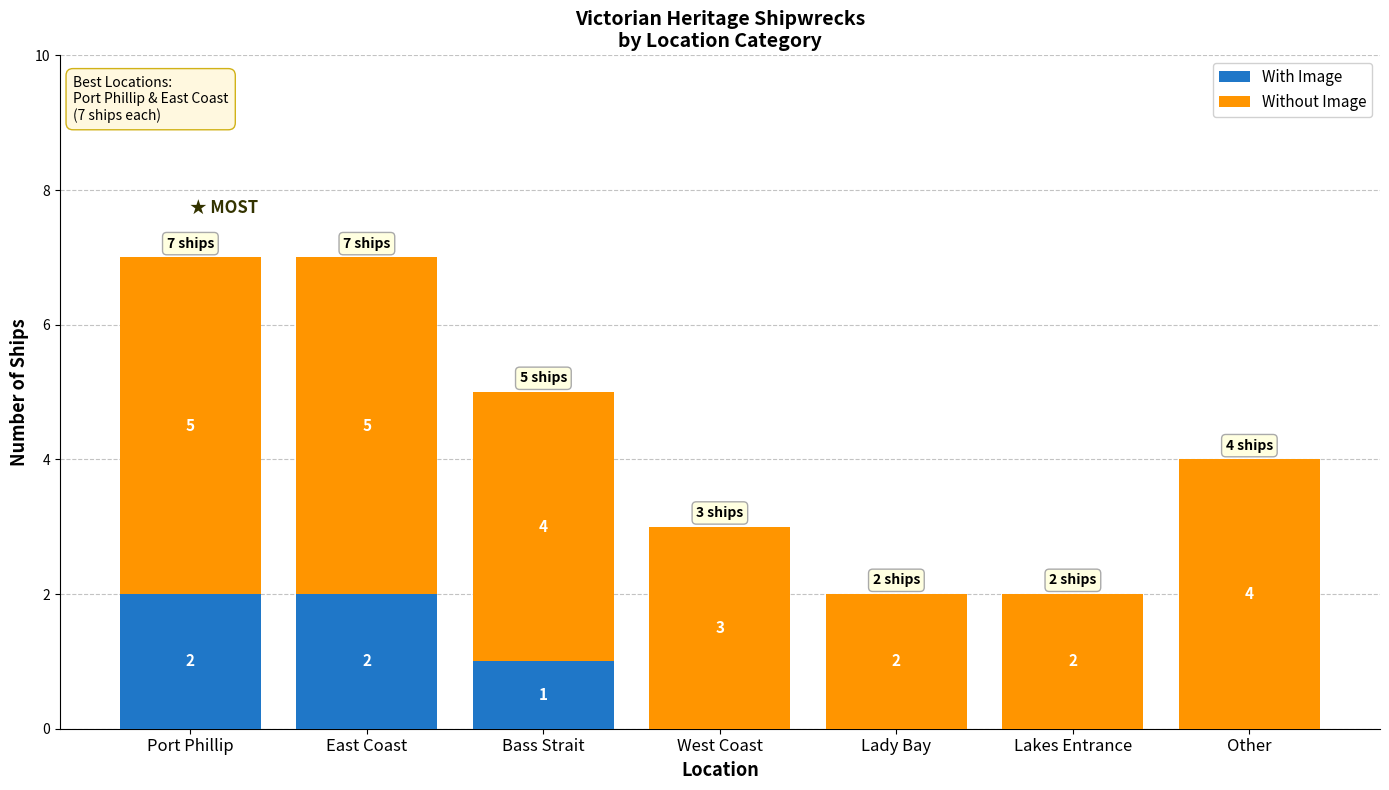

What is the total value across all series at Port Phillip?

7